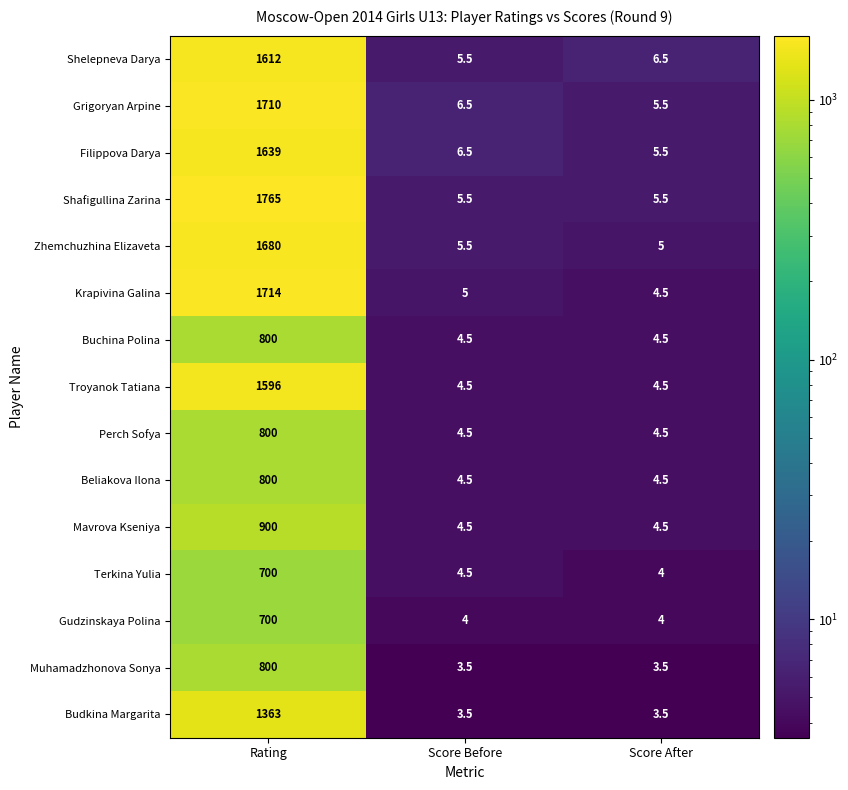

True or false: Buchina Polina has a value of 4.5 at Score After.

True